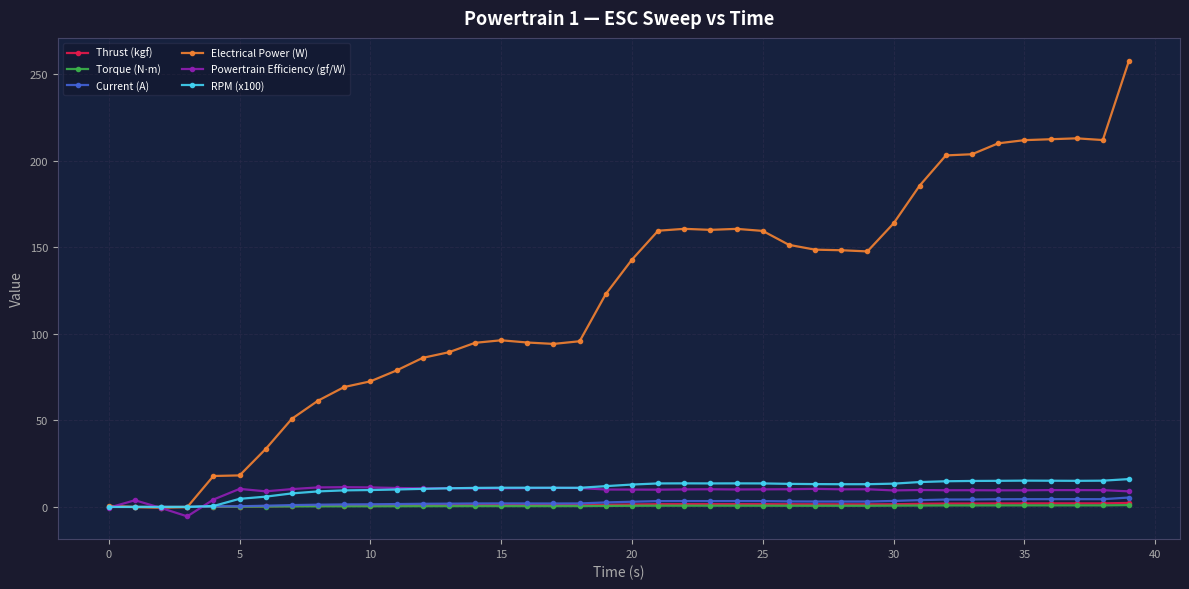

What is the value of the Electrical Power (W) point at the 7th from the left?

33.5